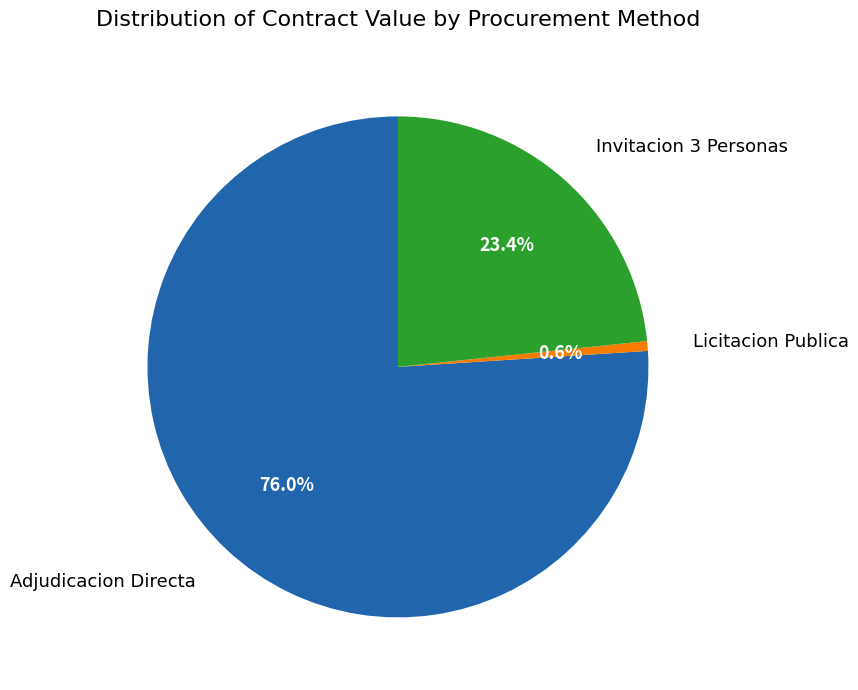

Is there a majority slice in this chart?

Yes